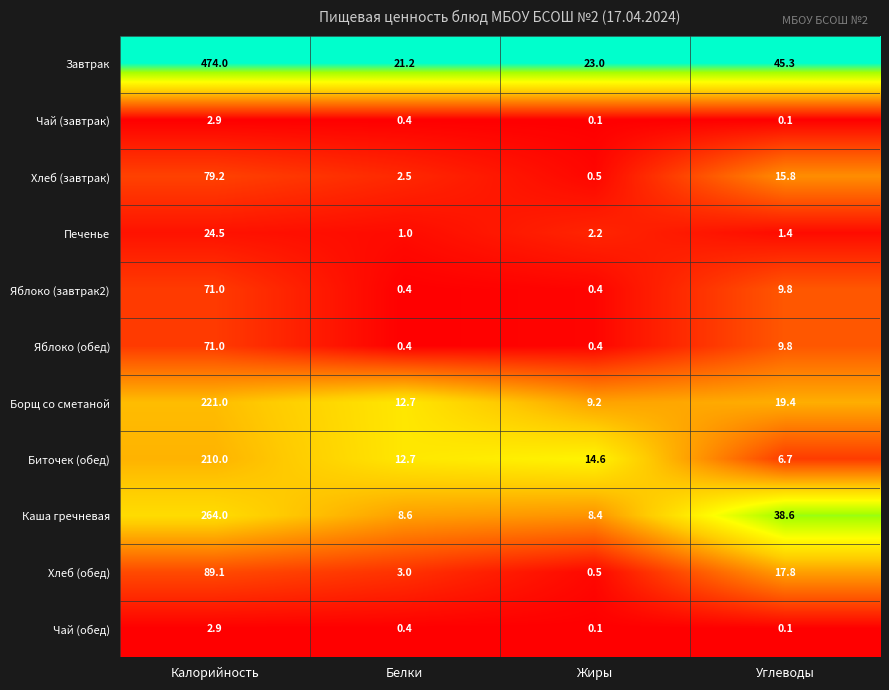

Rank the categories by Биточек (обед) value from highest to lowest.

Калорийность, Жиры, Белки, Углеводы